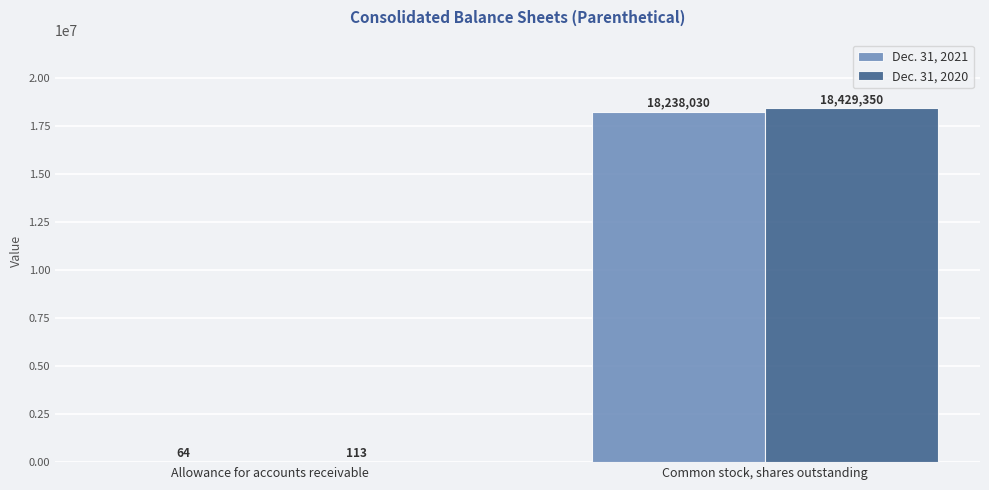

Which series has the largest total across all categories?

Dec. 31, 2020